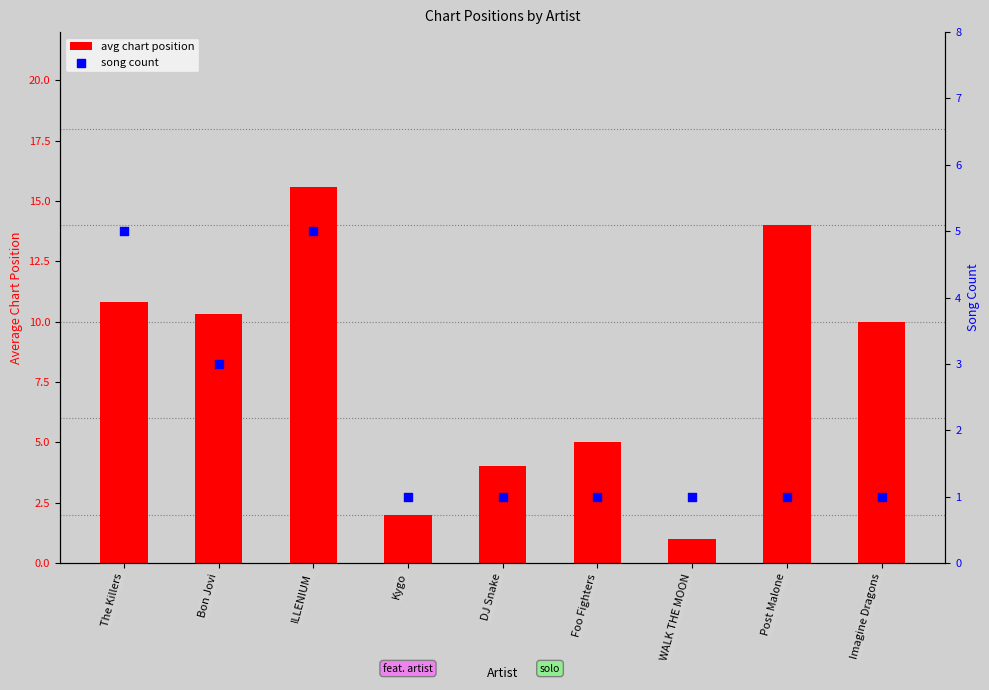

Which series contains the lowest Y value?

avg chart position